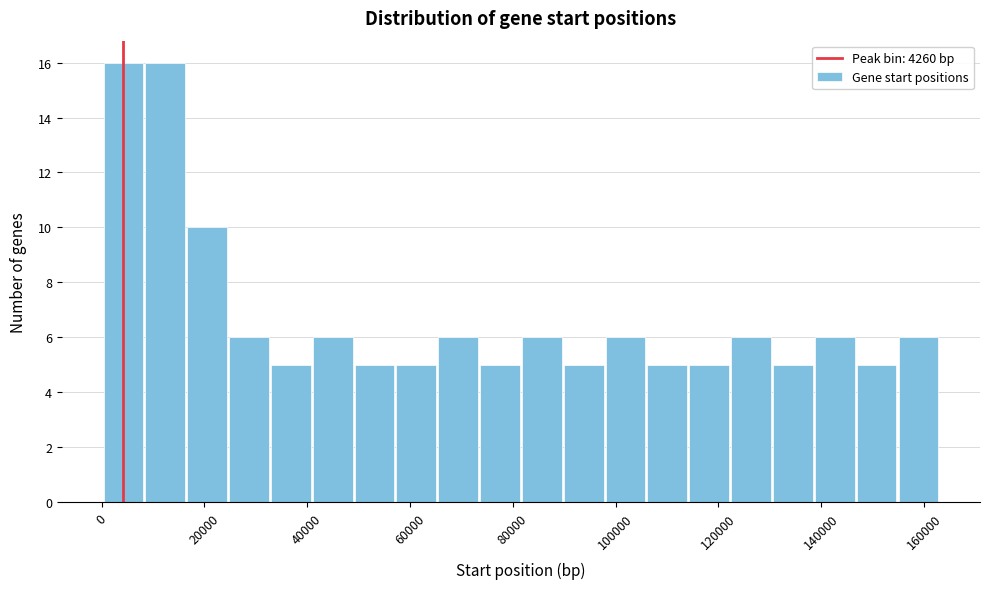

Reading left to right, transcribe this chart: for each bar, give the range it covers on the x-axis and its height. Neither the bar edges nor the heights are printed on the chart, so give them approximately, as read against the axes.

0 to 8000: 16
8000 to 16000: 16
16000 to 24000: 10
24000 to 32000: 6
32000 to 40000: 5
40000 to 50000: 6
50000 to 58000: 5
58000 to 66000: 5
66000 to 74000: 6
74000 to 82000: 5
82000 to 90000: 6
90000 to 98000: 5
98000 to 106000: 6
106000 to 114000: 5
114000 to 122000: 5
122000 to 130000: 6
130000 to 138000: 5
138000 to 146000: 6
146000 to 154000: 5
154000 to 164000: 6